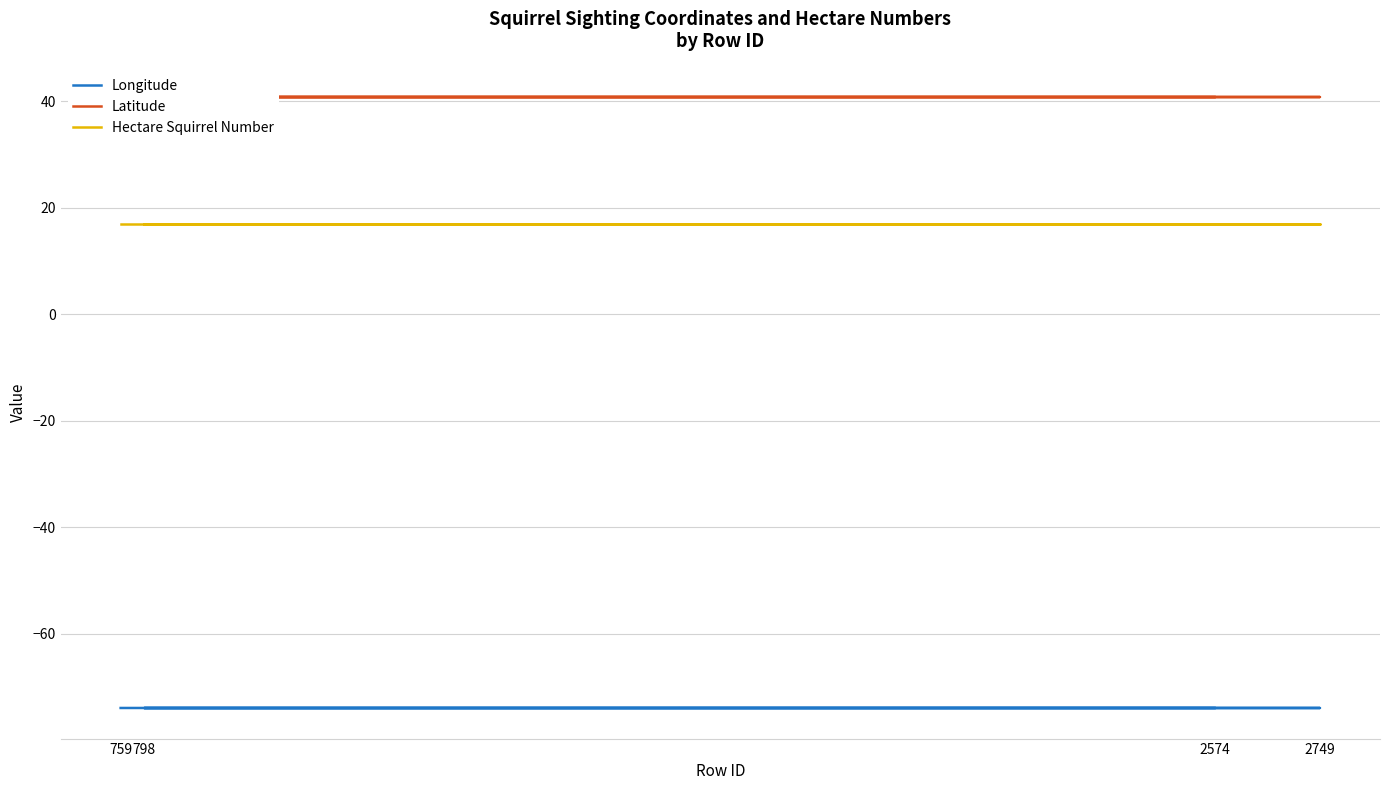

How many series are shown in this chart?

3